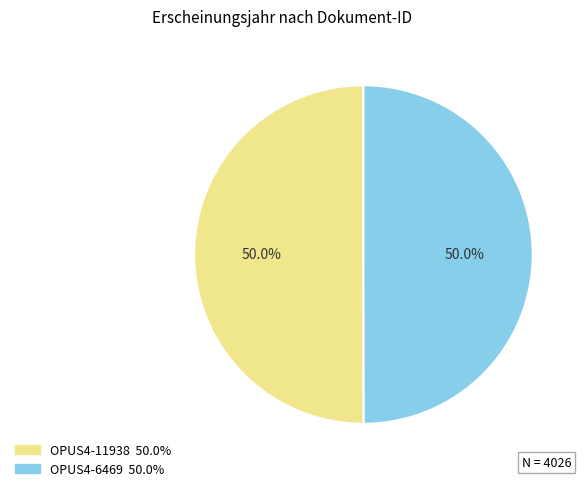

Combined, do OPUS4-6469 and OPUS4-11938 account for over 50%?

Yes